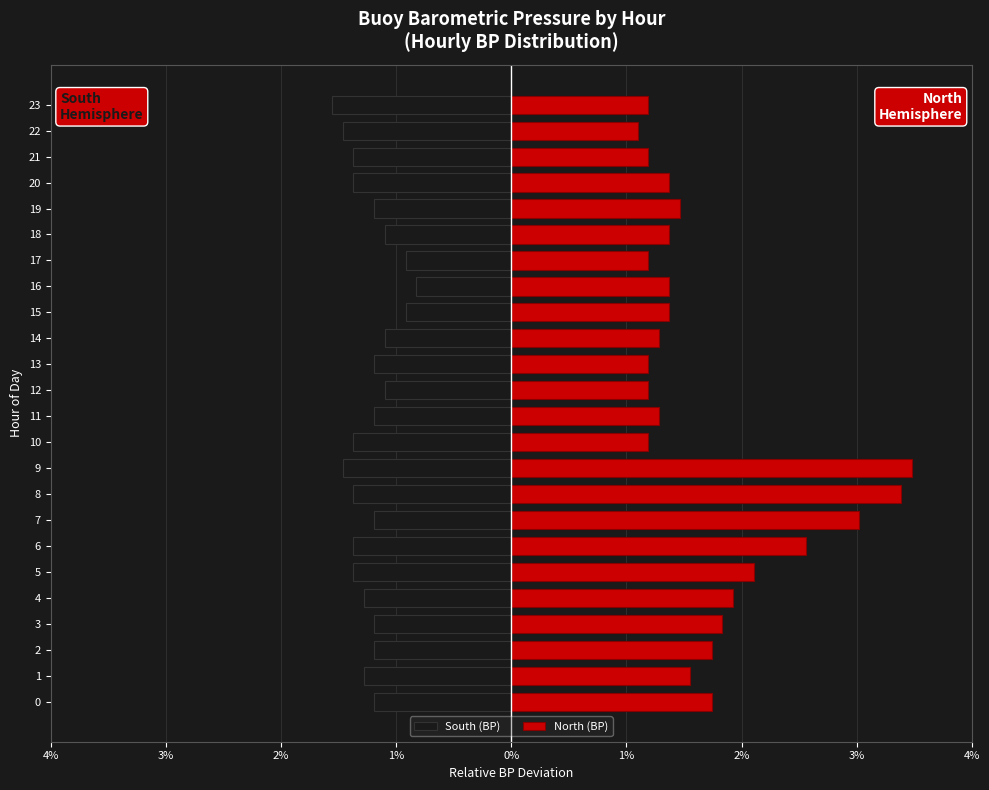

Are the bars grouped side by side (vs. stacked)?

Yes